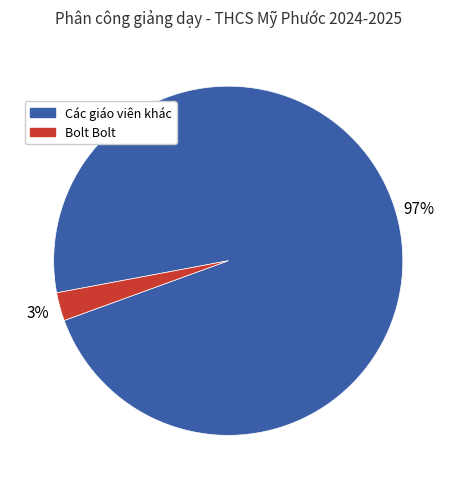

Is there any slice that represents more than half of the pie?

Yes